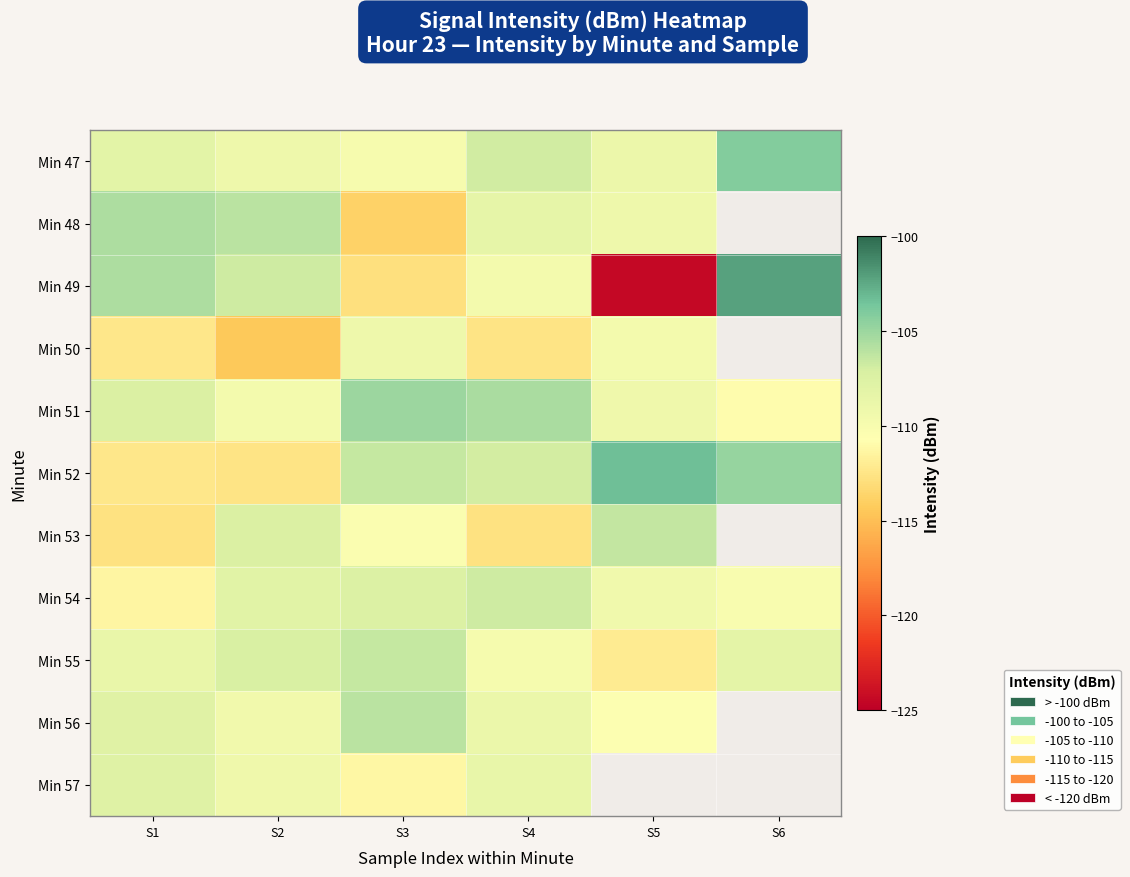

How many distinct data groups are displayed?

11